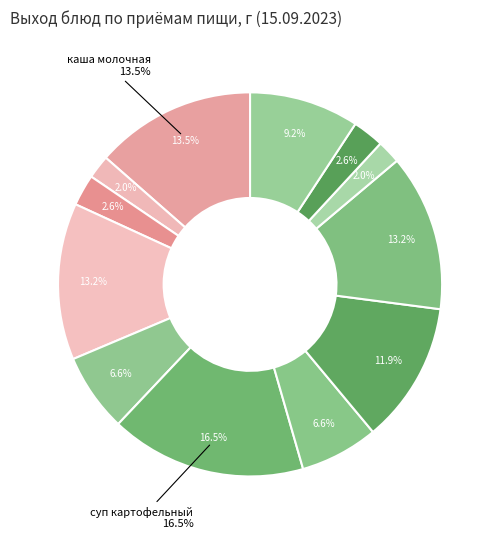

What portion of the pie excludes яйцо вареное?

97.4%